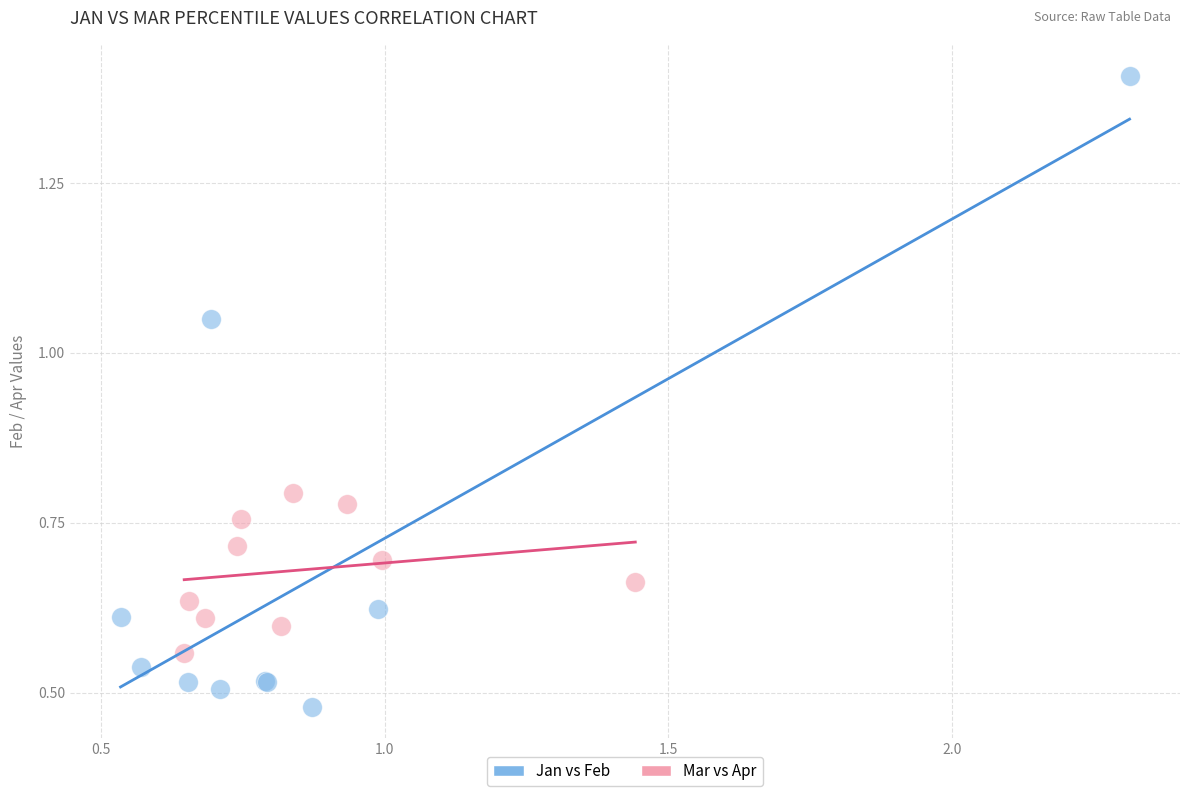

Which series has the widest spread of Y values?

Jan vs Feb